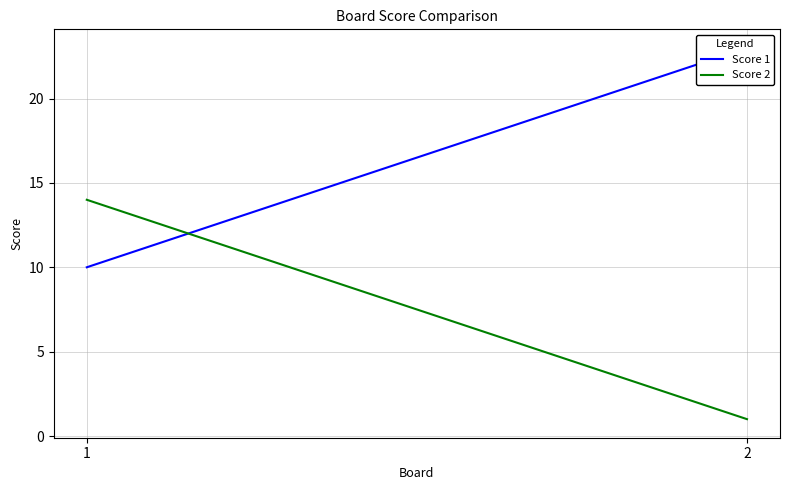

At 1, list the series in order from smallest to largest.

Score 1, Score 2